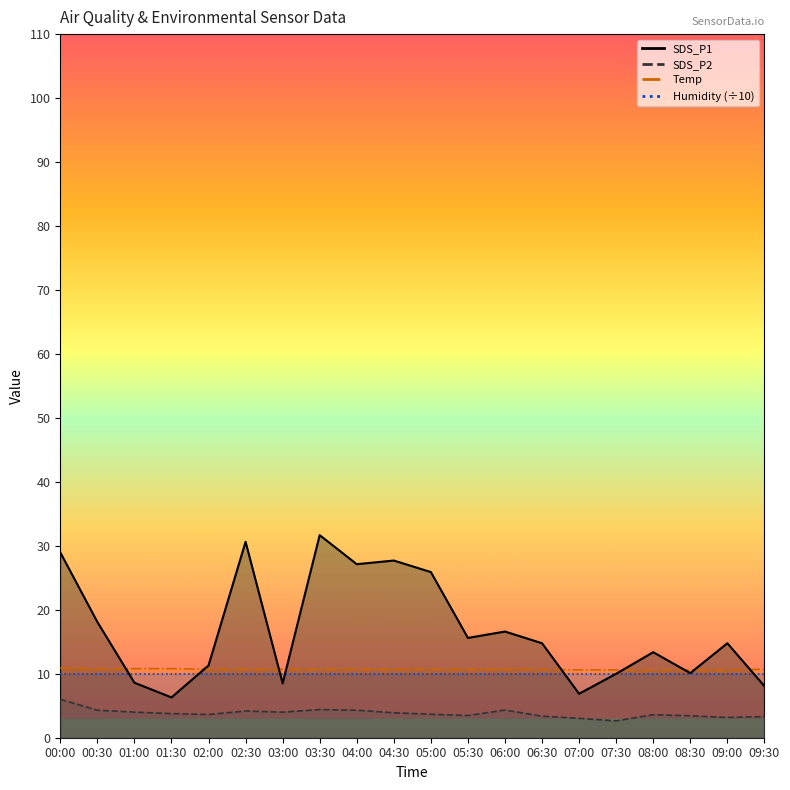

What is the spread (max minus min) of values at 03:30?

27.3